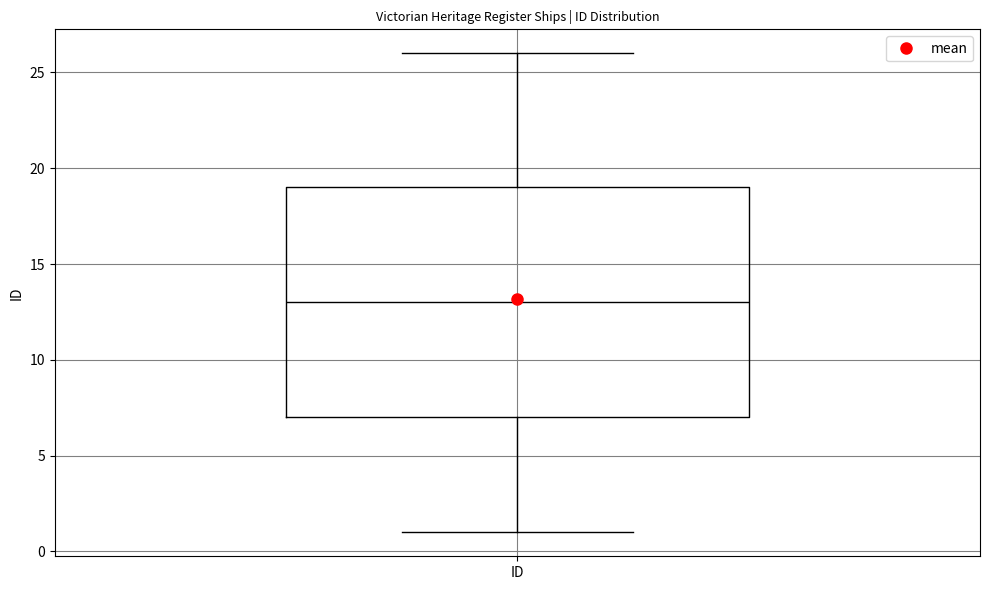

Transcribe this box plot: give where the median line is, the range the box spans, and where the two whiskers end, as read against the y-axis. The values are not printed on the chart, so give them approximately, as read against the axis.

median 13, box 7 to 19, whiskers 1 to 26